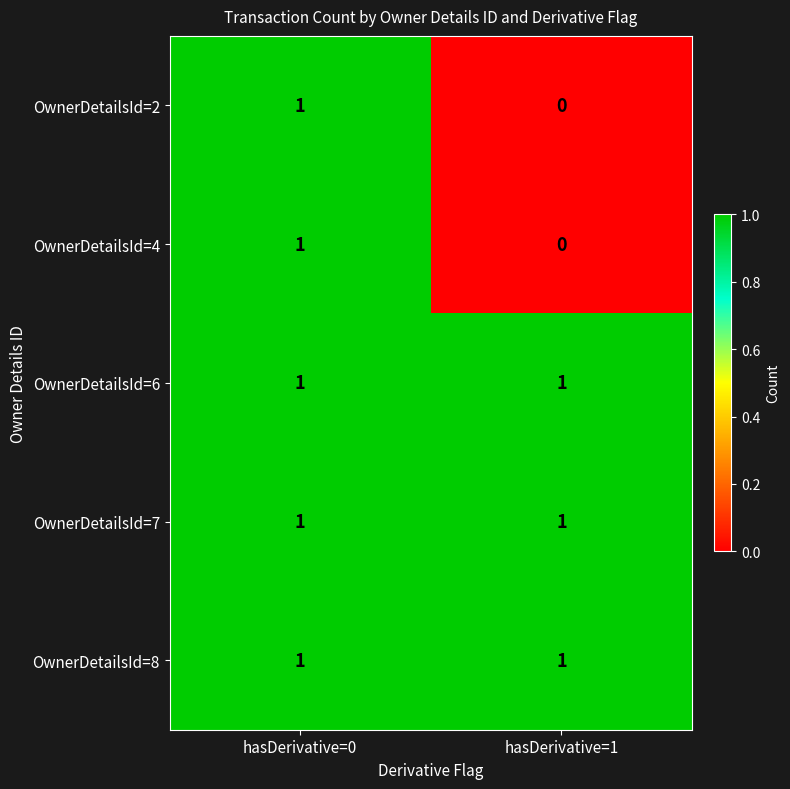

What is the total value across all series at hasDerivative=0?

5